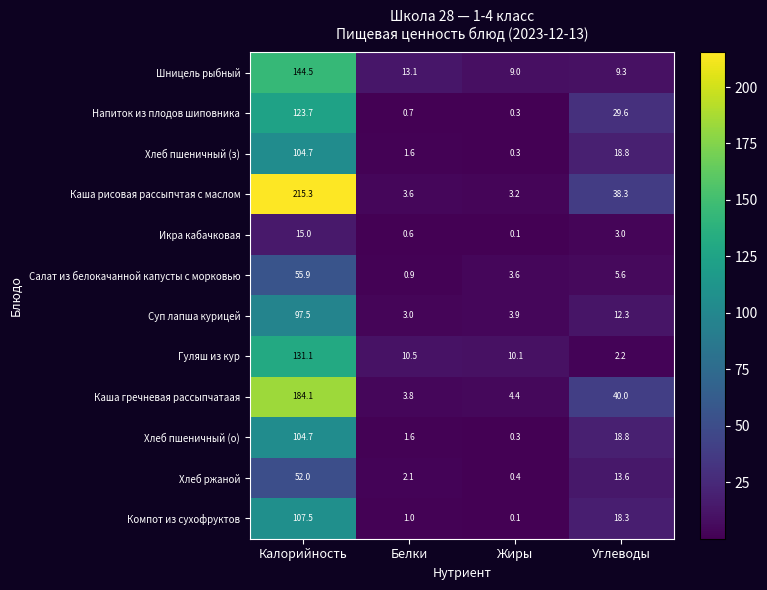

Count the number of data series in this chart.

12